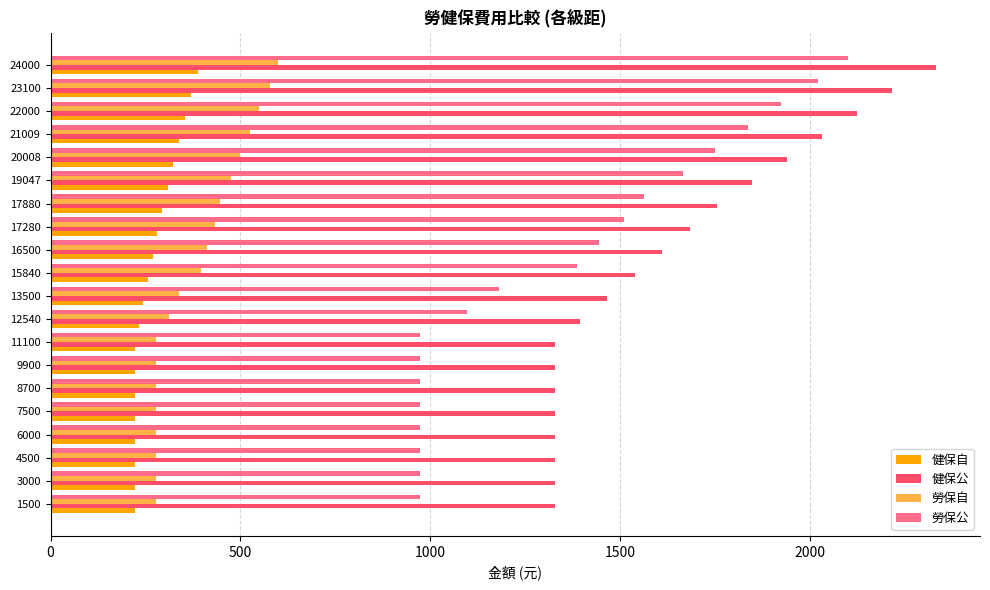

At which category is the sum across all series the highest?

24000